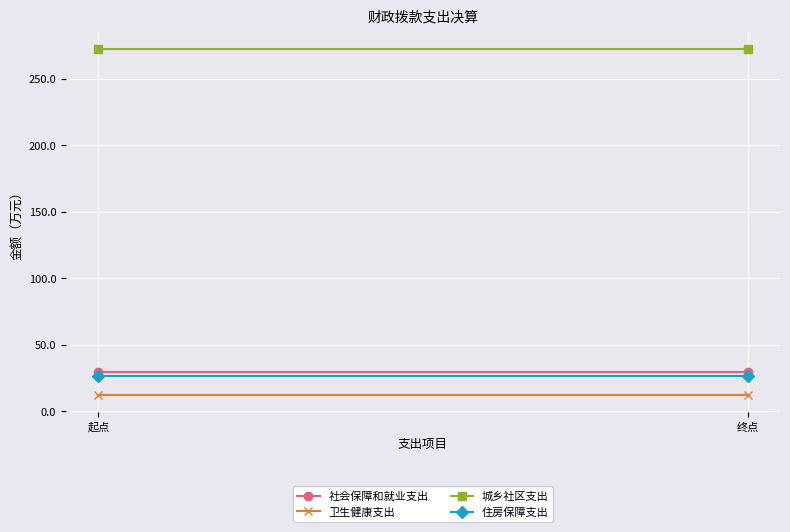

At which category is the sum across all series the highest?

起点